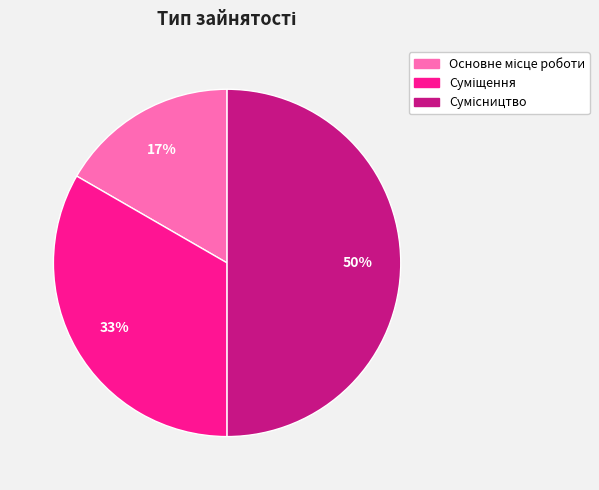

To the nearest percent, what is the average slice percentage?

33%